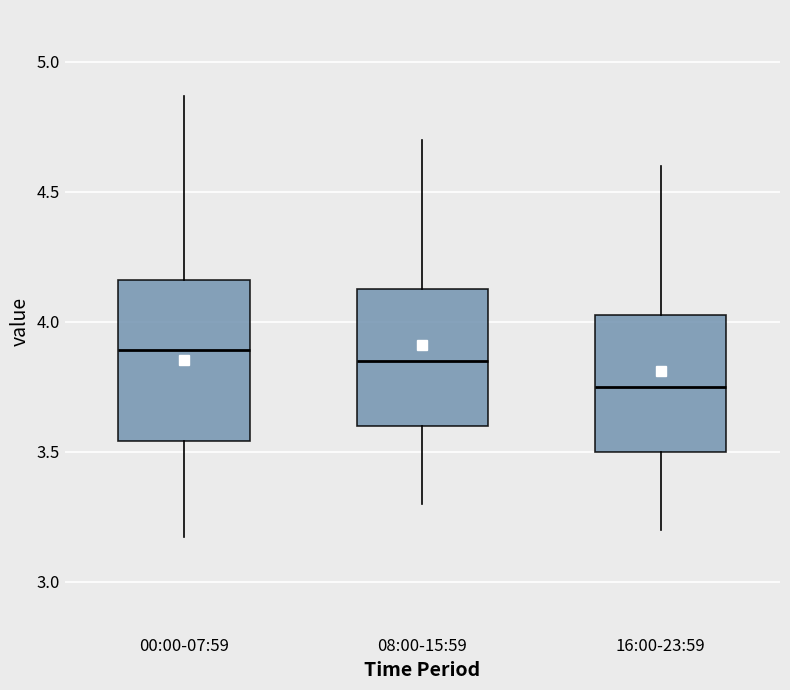

Reading left to right, read every box against the y-axis: the position of its median line, the range the box covers, and the ends of its whiskers. The values are not printed on the chart, so give them approximately, as read against the axis.

00:00-07:59: median 3.90, box 3.55 to 4.15, whiskers 3.15 to 4.85
08:00-15:59: median 3.85, box 3.60 to 4.15, whiskers 3.30 to 4.70
16:00-23:59: median 3.75, box 3.50 to 4.05, whiskers 3.20 to 4.60